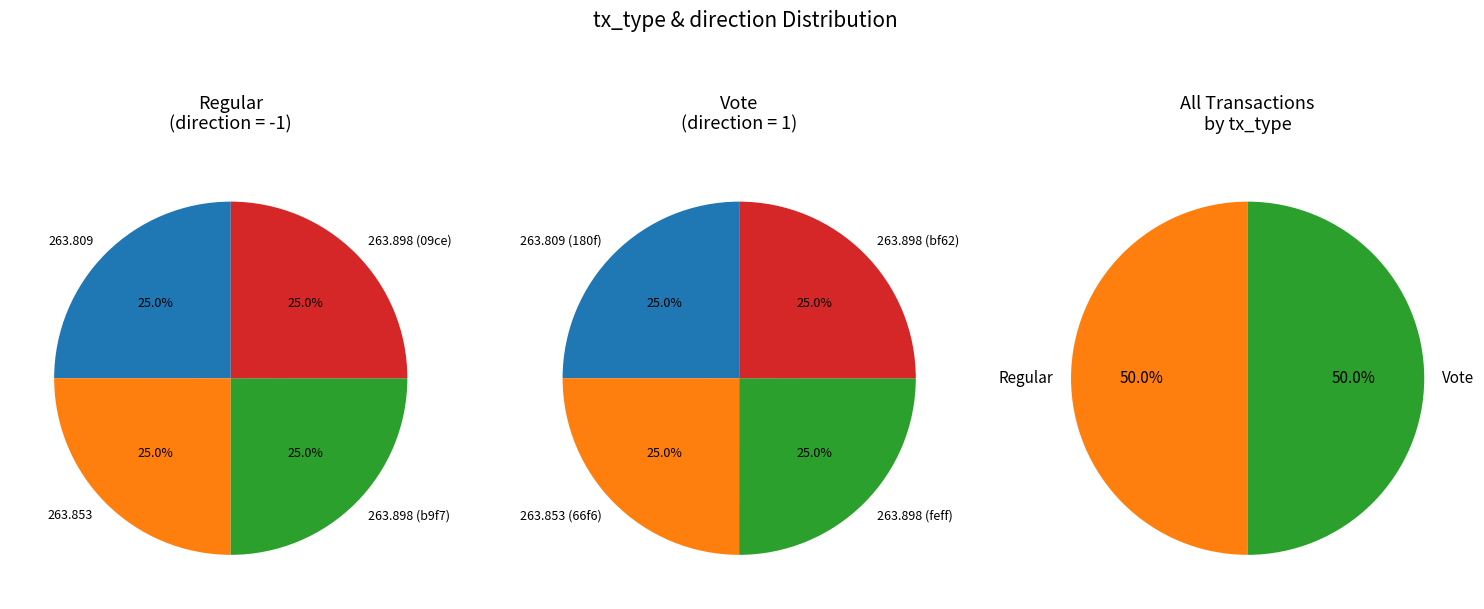

To the nearest percent, what percentage of the pie is direction?

25%